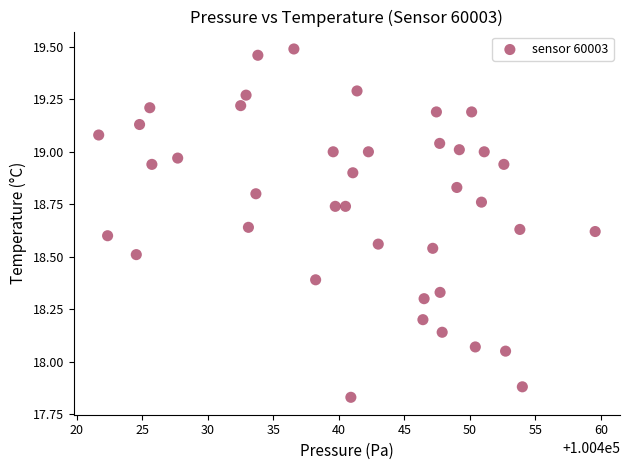

What is the range of Y values (max minus min)?

1.7